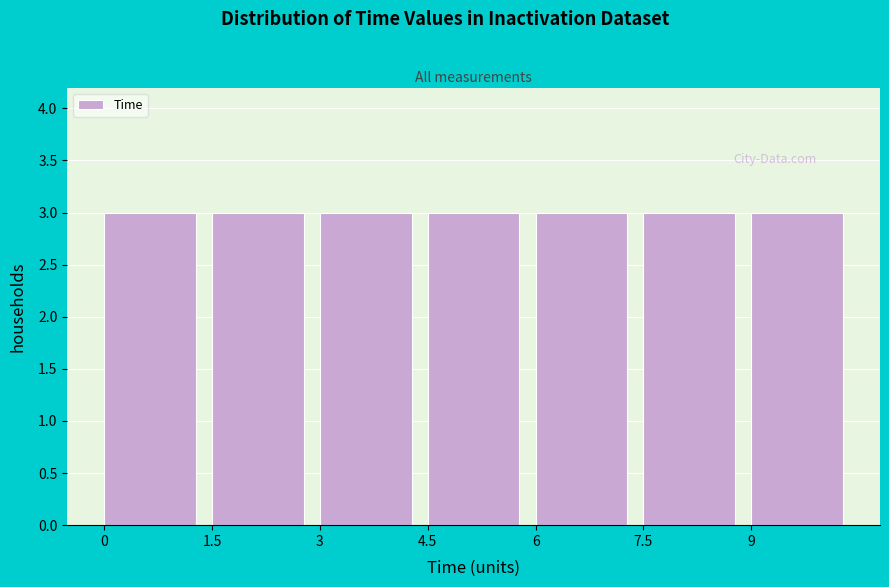

How tall is the bar that spans 3.0 to 4.5 on the x-axis? Neither the bar edges nor the heights are printed on the chart, so give them approximately, as read against the axes.

3